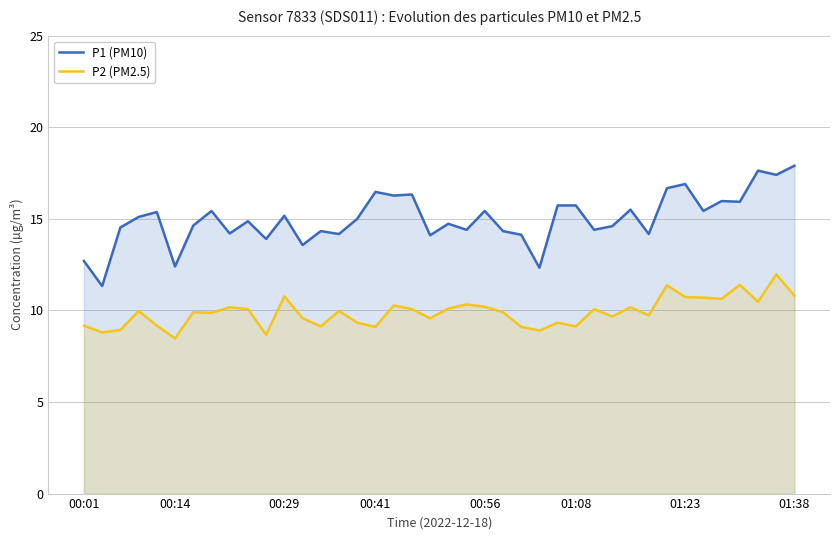

What are all the series names shown in the legend?

P1 (PM10), P2 (PM2.5)